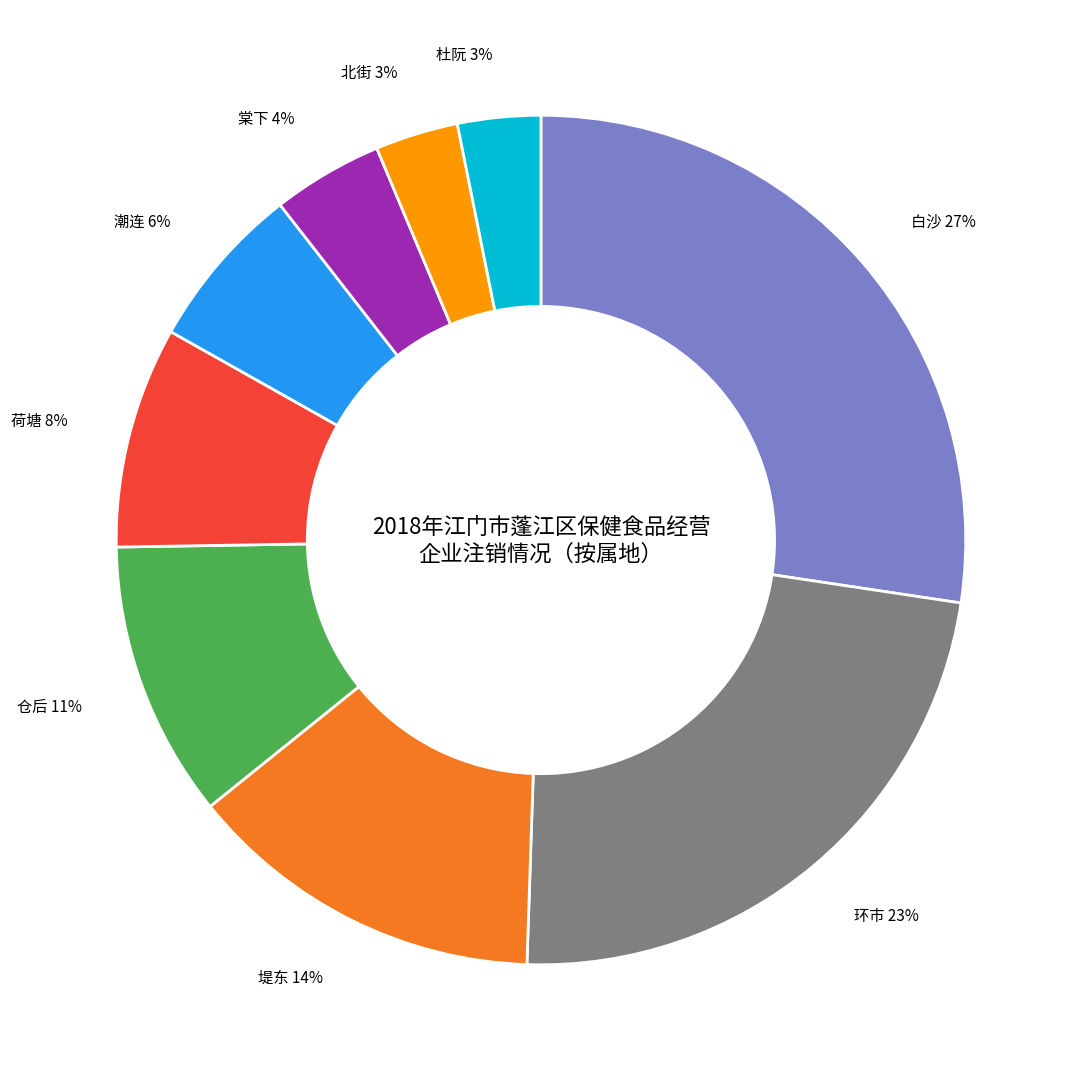

Which has a higher value, 杜阮 or 堤东?

堤东